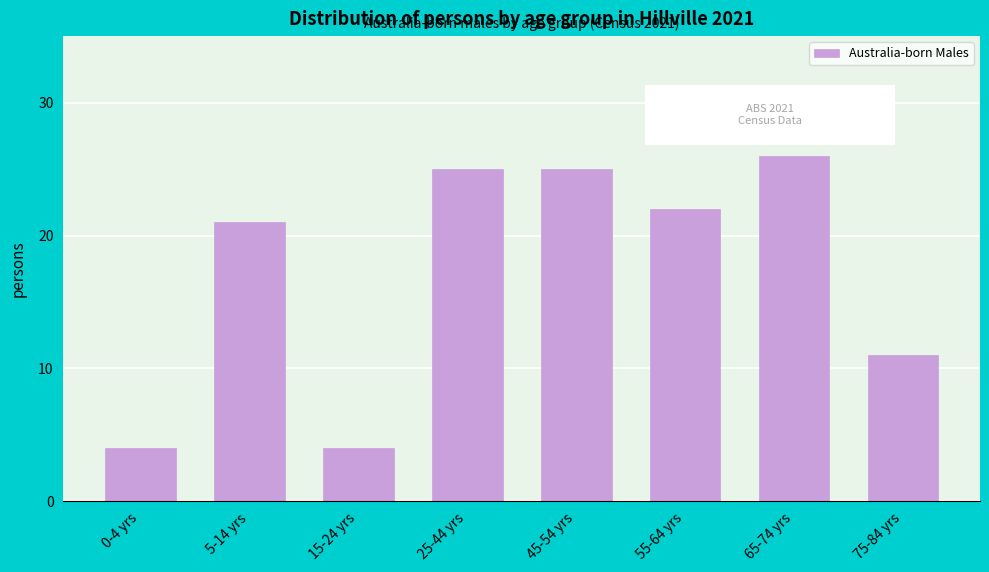

Reading left to right, list all the values displayed in this chart.

4	21	4	25	25	22	26	11